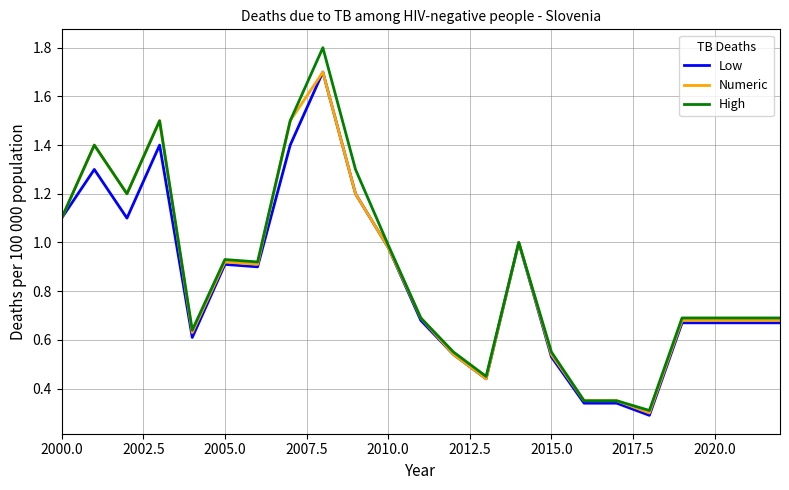

Which series has the widest spread of values?

High